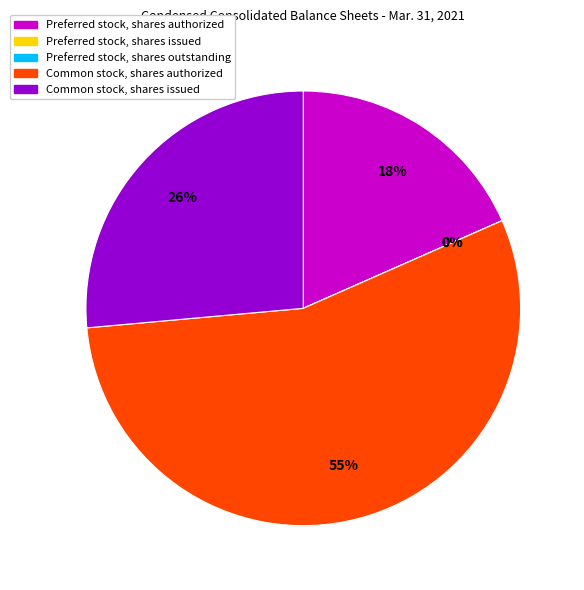

Which category has the biggest portion of the pie?

Common stock, shares authorized